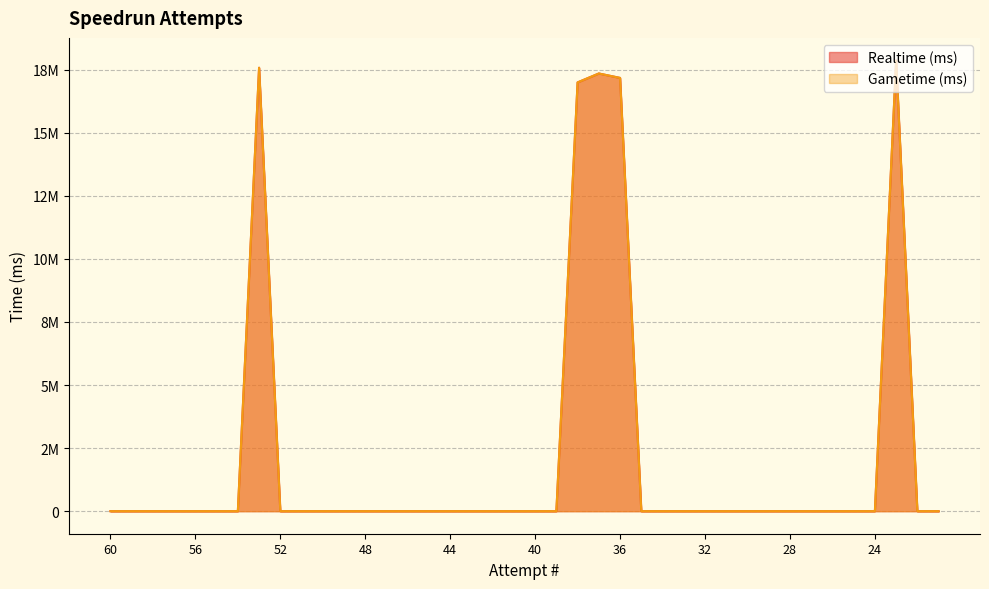

Is it true that Gametime (ms) equals 0 at 33?

True